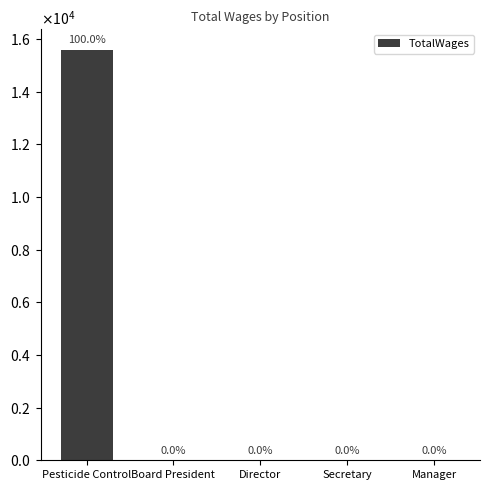

How many values exceed 0?

1